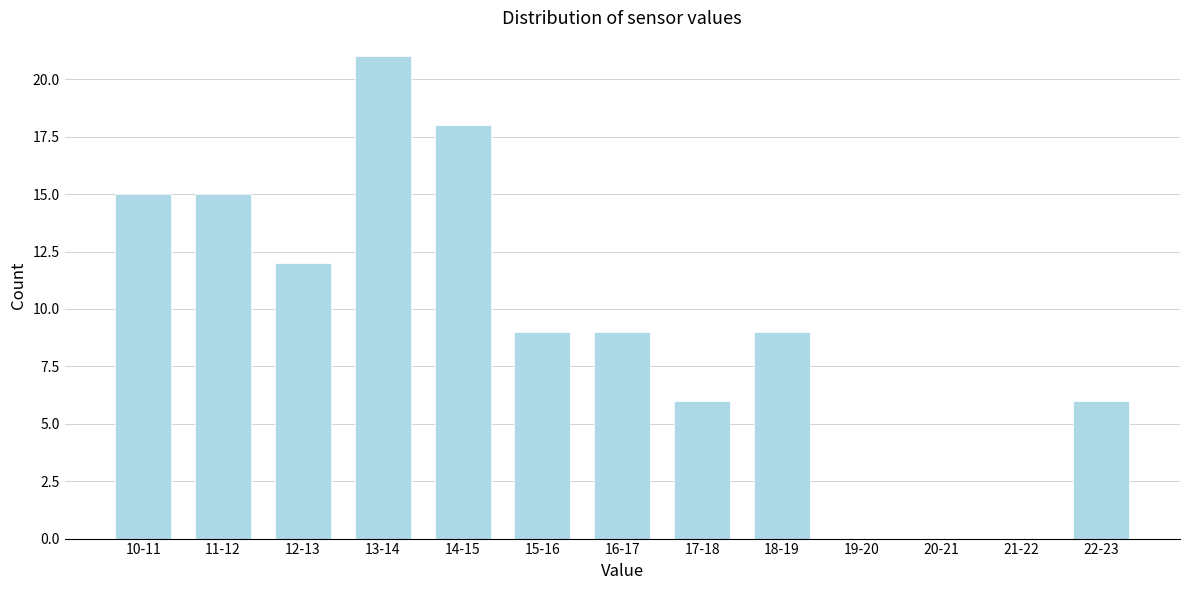

Reading right to left, what are all the values shown in this chart?

22-23=6	21-22=0	20-21=0	19-20=0	18-19=9	17-18=6	16-17=9	15-16=9	14-15=18	13-14=21	12-13=12	11-12=15	10-11=15